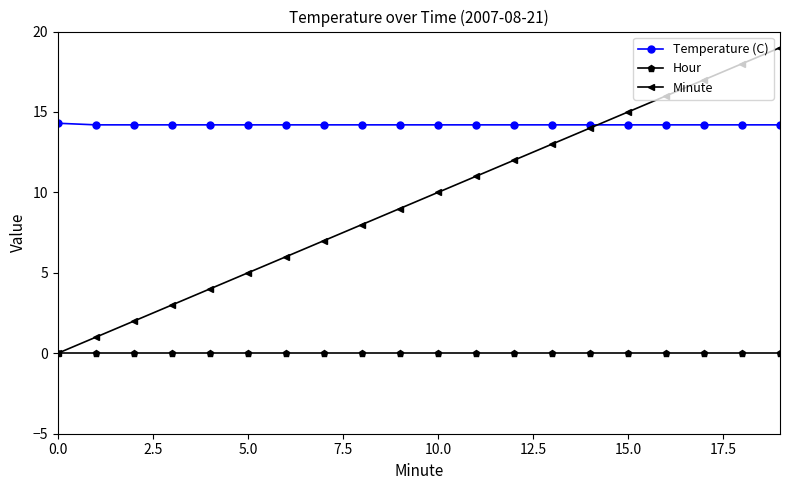

Reading right to left, transcribe all the data shown in this chart.

Temperature (C): 14.2	14.2	14.2	14.2	14.2	14.2	14.2	14.2	14.2	14.2	14.2	14.2	14.2	14.2	14.2	14.2	14.2	14.2	14.2	14.3
Hour: 0.0	0.0	0.0	0.0	0.0	0.0	0.0	0.0	0.0	0.0	0.0	0.0	0.0	0.0	0.0	0.0	0.0	0.0	0.0	0.0
Minute: 19.0	18.0	17.0	16.0	15.0	14.0	13.0	12.0	11.0	10.0	9.0	8.0	7.0	6.0	5.0	4.0	3.0	2.0	1.0	0.0